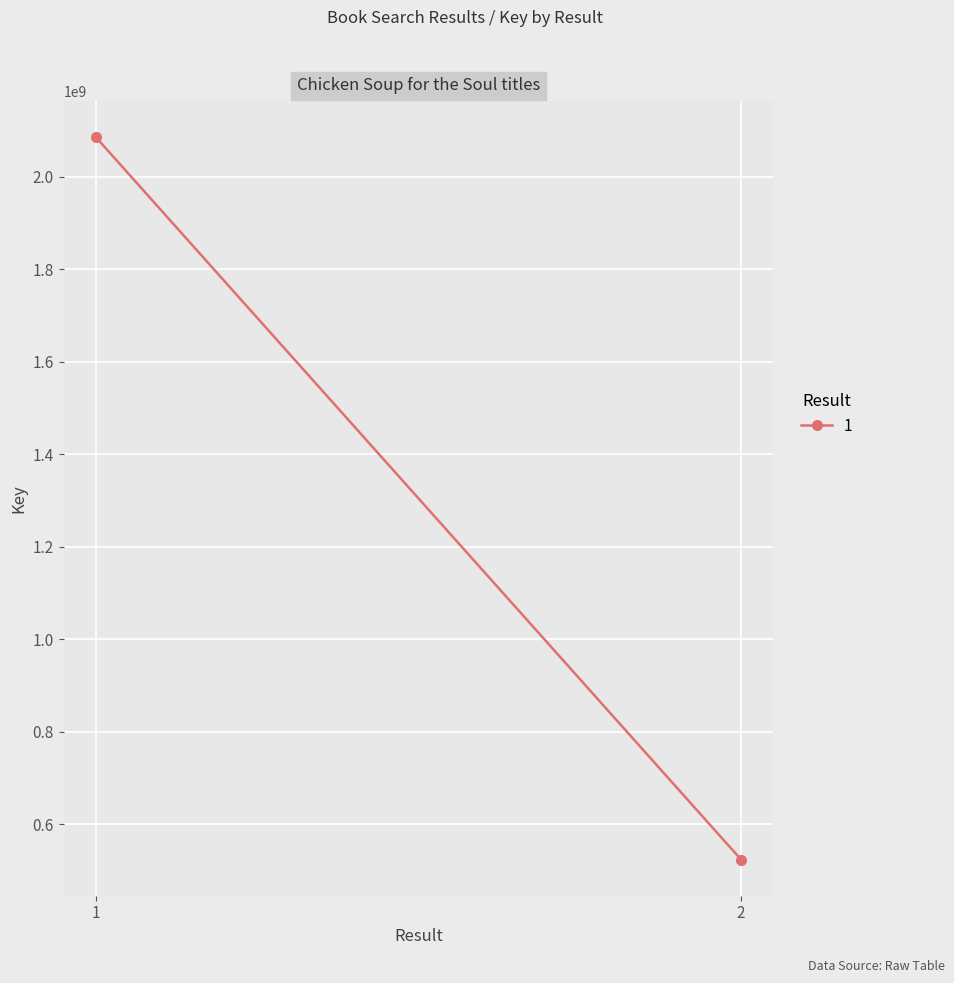

What is the sum of all values?

2609408442